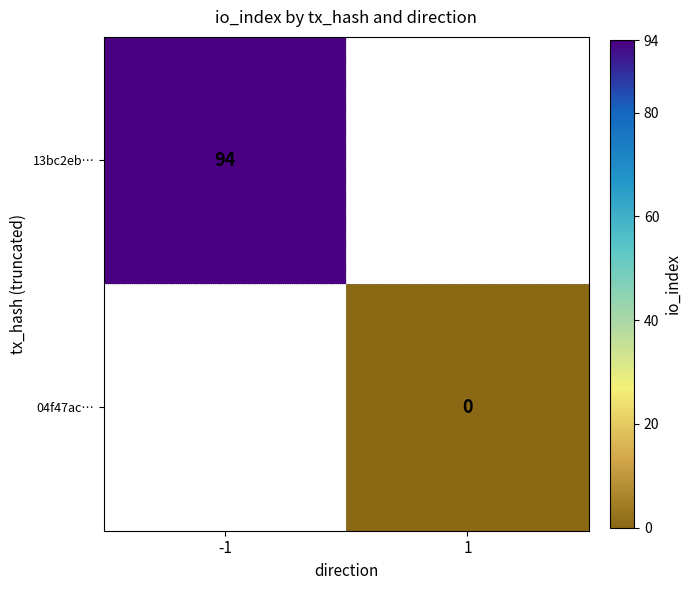

At which category does the chart reach its minimum across all series?

1